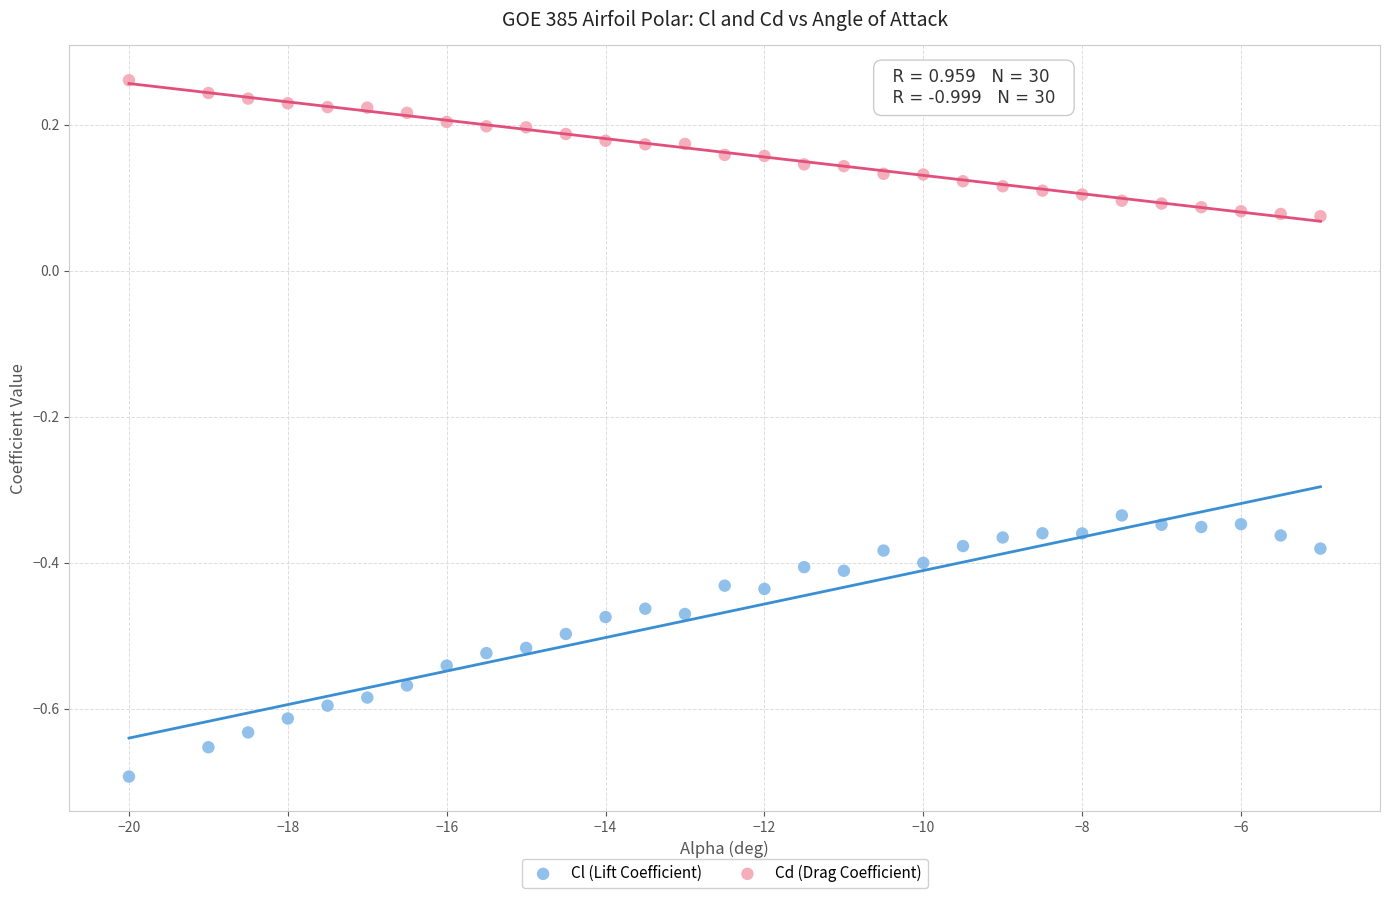

Across all data points, what is the range of Y values (max minus min)?

1.0